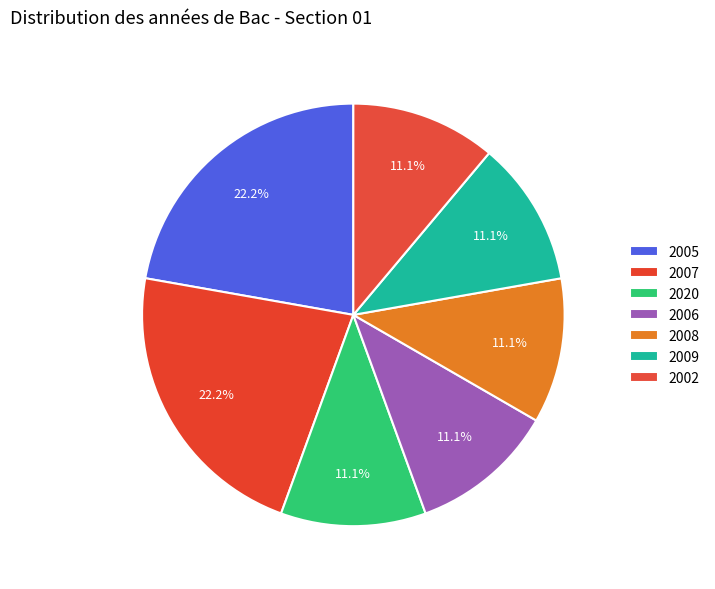

To the nearest percent, what portion does 2006 represent?

11%